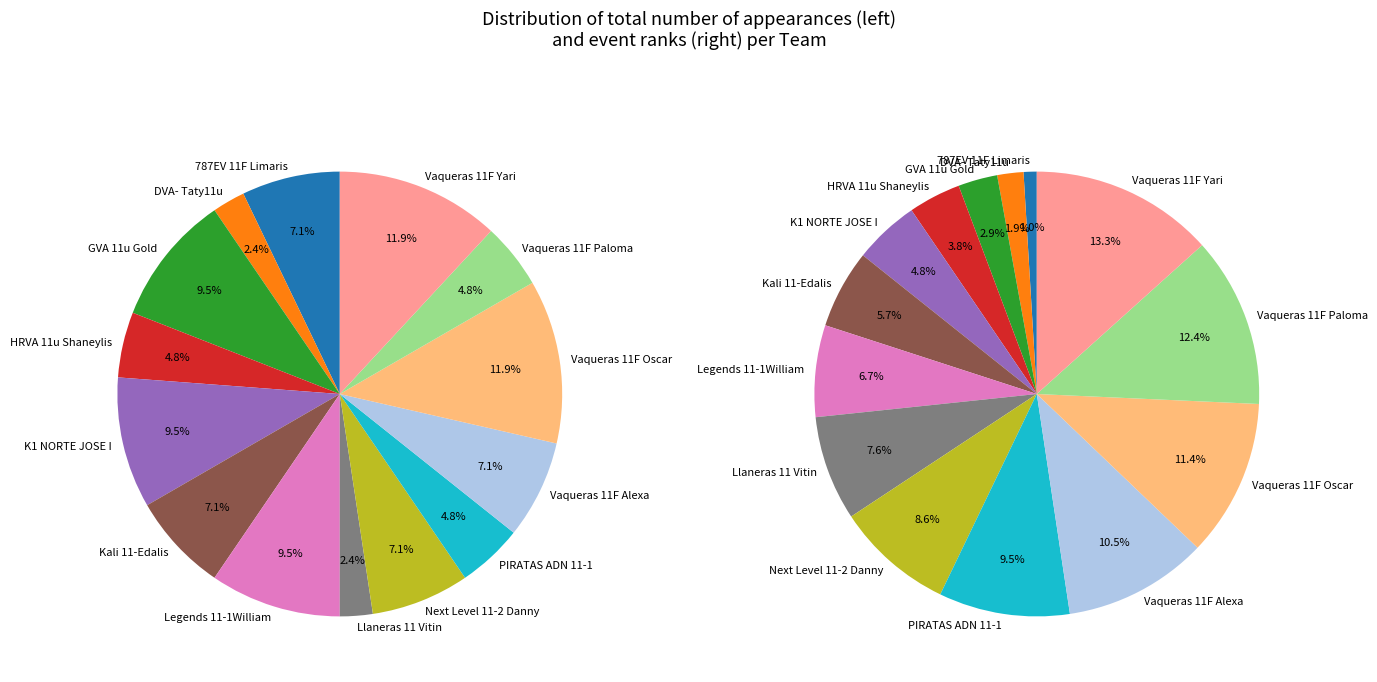

Does Llaneras 11 Vitin account for over 50% of the chart?

No